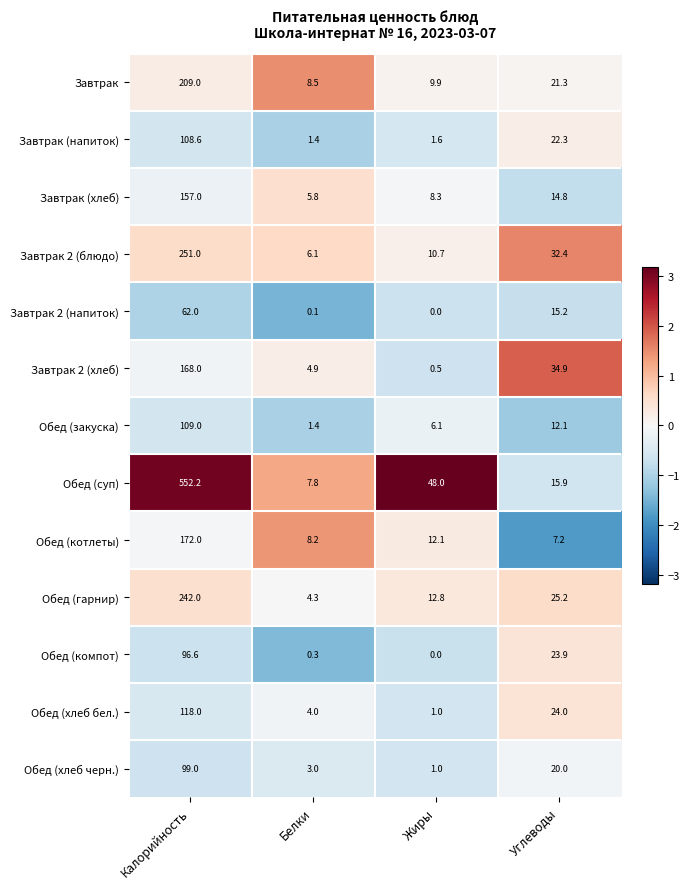

Which category has the highest value across all series?

Калорийность